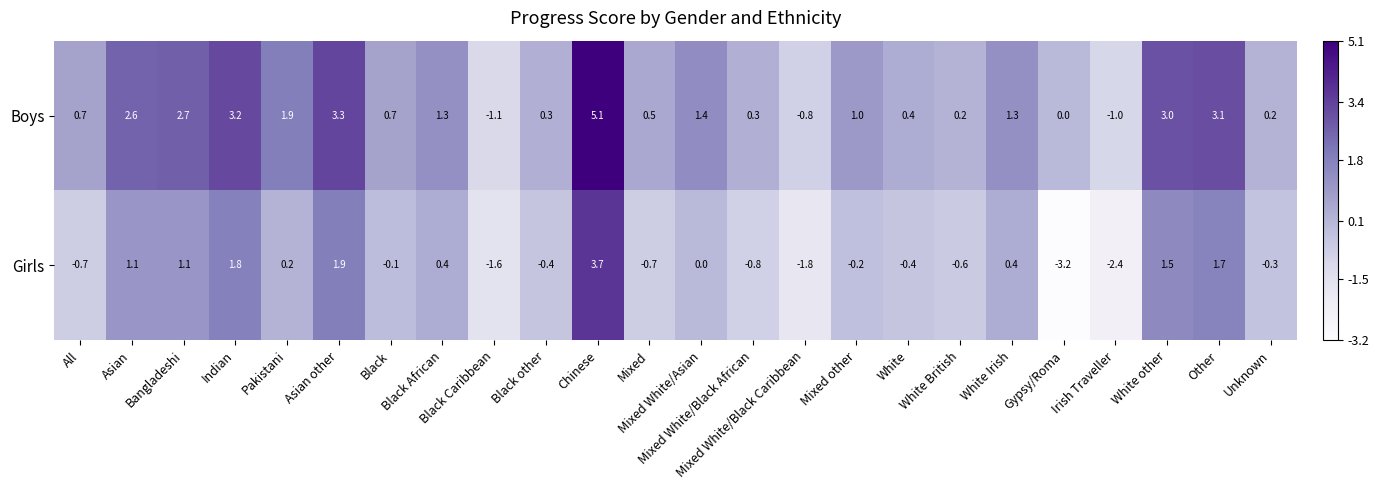

Rank the series by their average value, from lowest to highest.

Girls, Boys